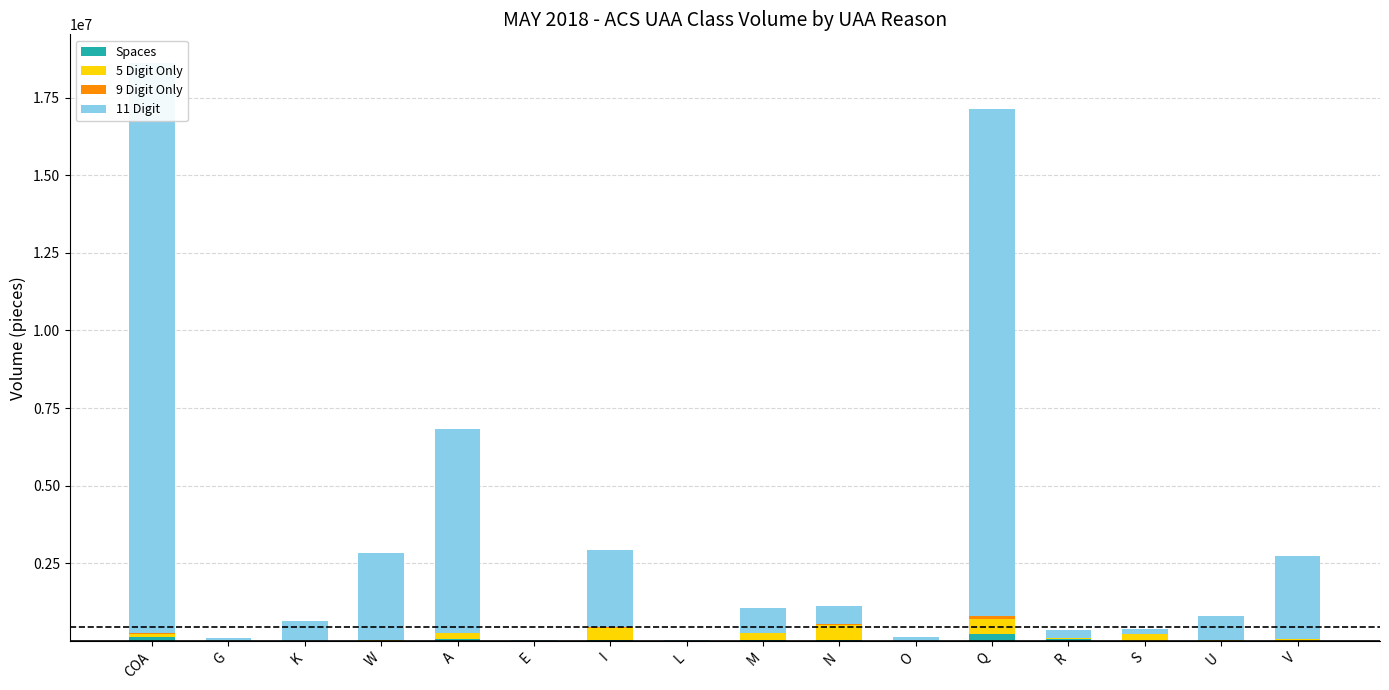

What is the value of the 9 Digit Only bar at the 1st from the left?

17327